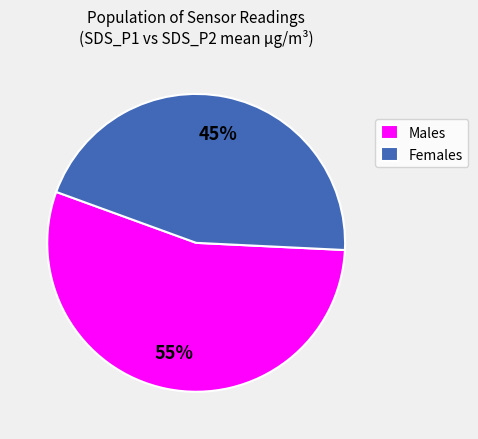

Between Males and Females, which is larger?

Males